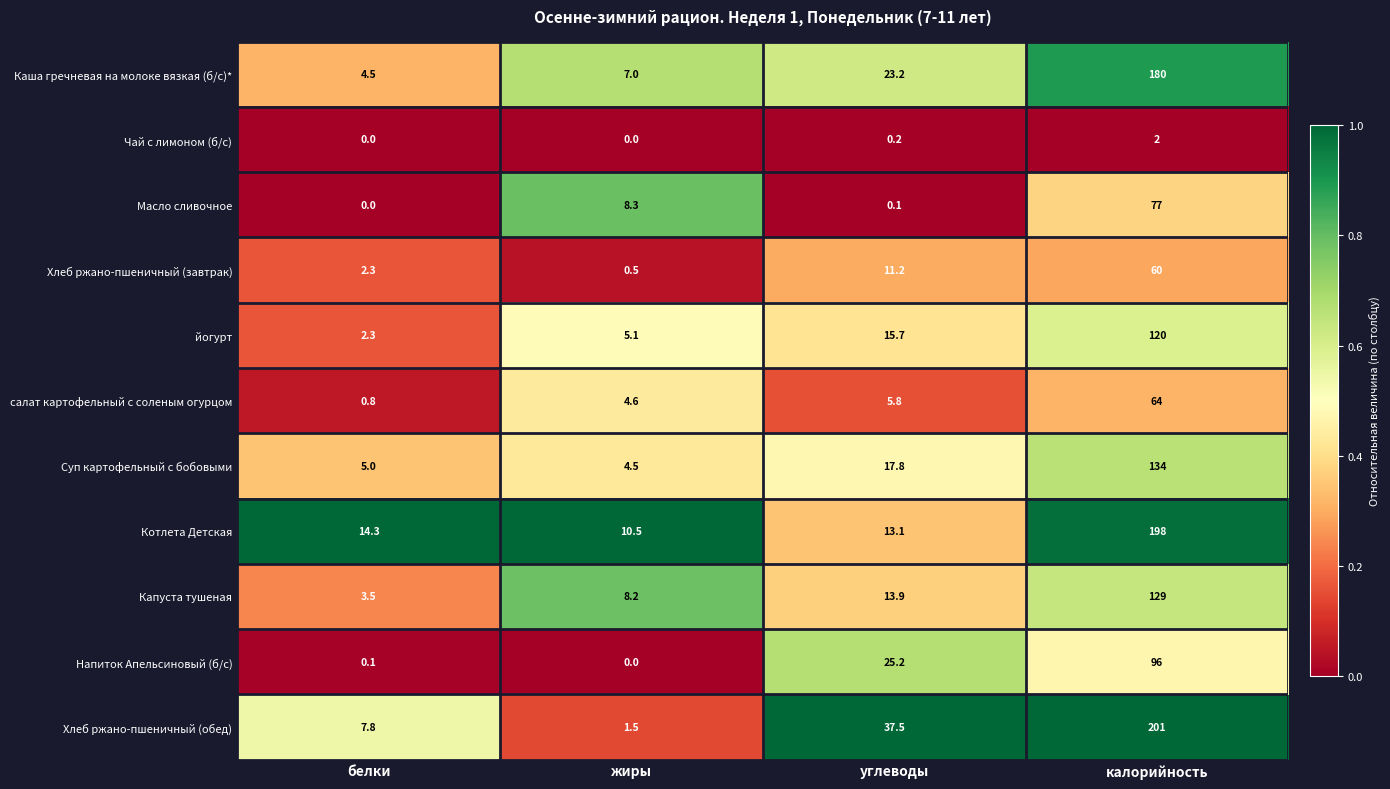

How many data points does each series have?

4